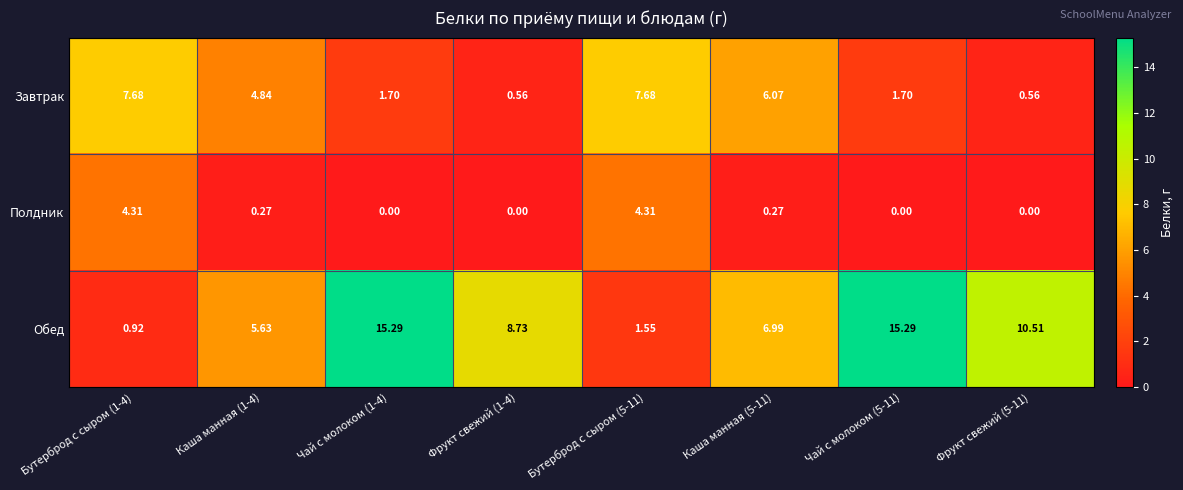

List the series in order of their overall mean, lowest first.

Полдник, Завтрак, Обед